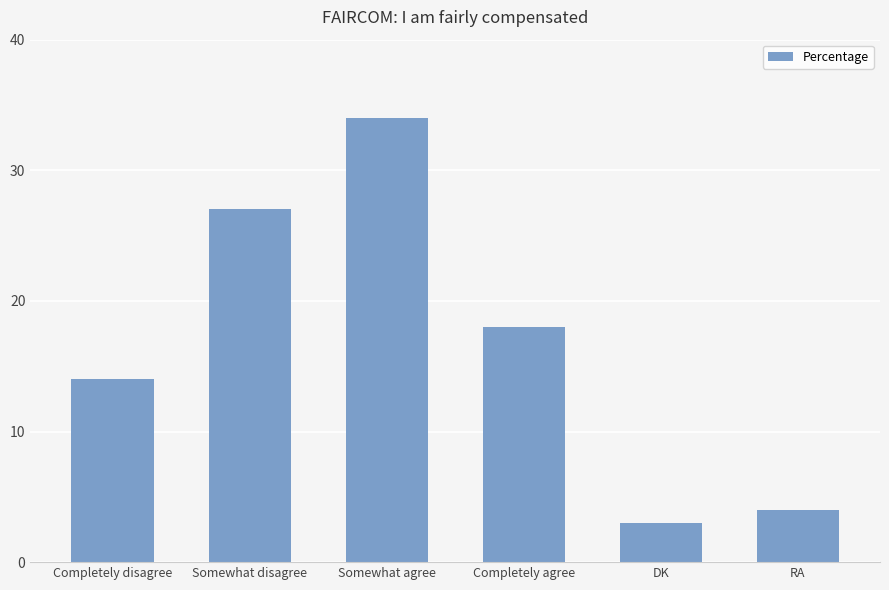

Reading right to left, extract all data points from this chart.

4	3	18	34	27	14